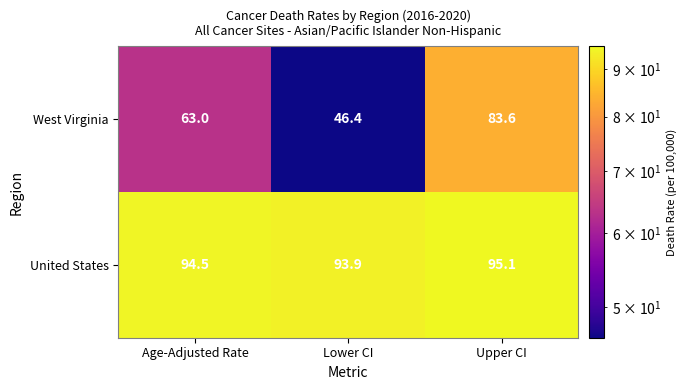

Rank the categories by United States value from highest to lowest.

Upper CI, Age-Adjusted Rate, Lower CI